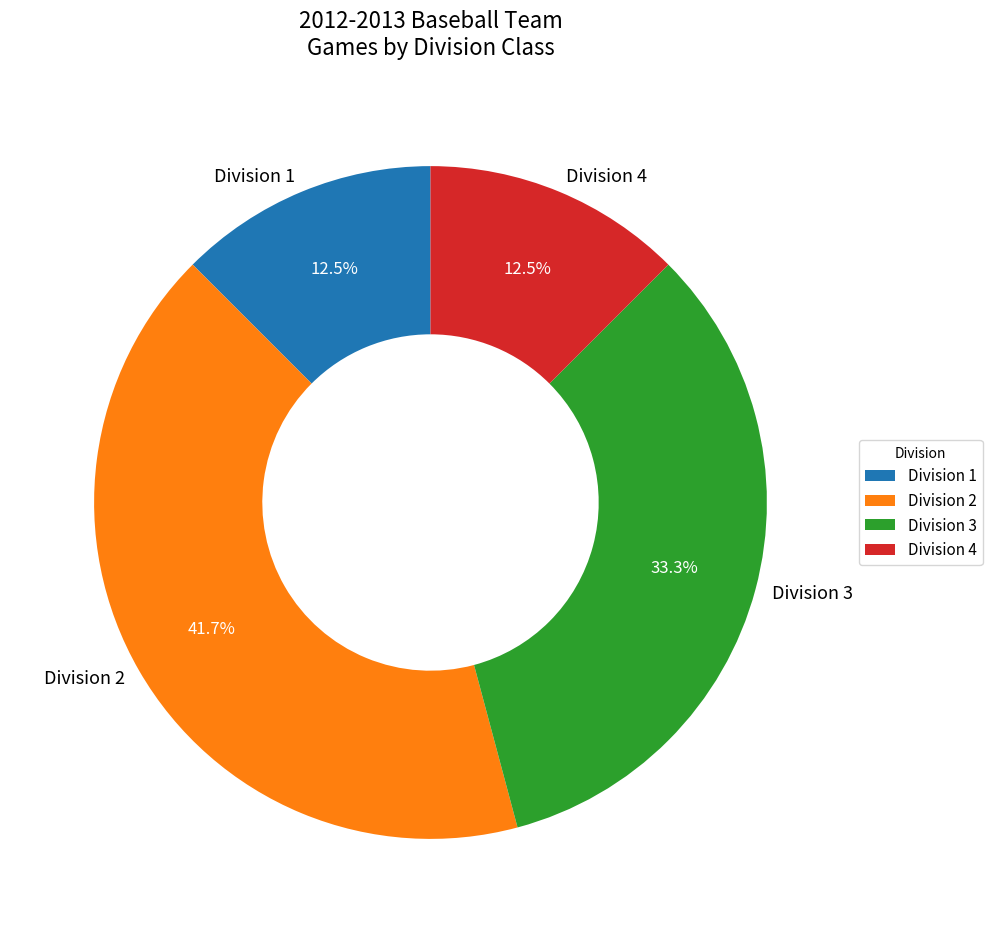

What is the largest slice in the pie chart?

Division 2